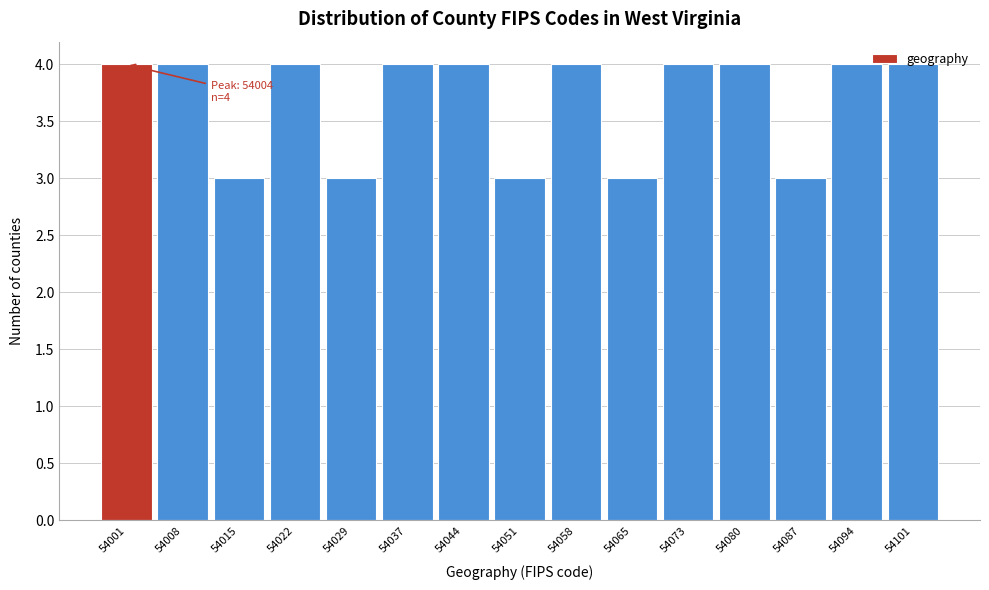

Between 54001 and 54087, which is larger?

54001